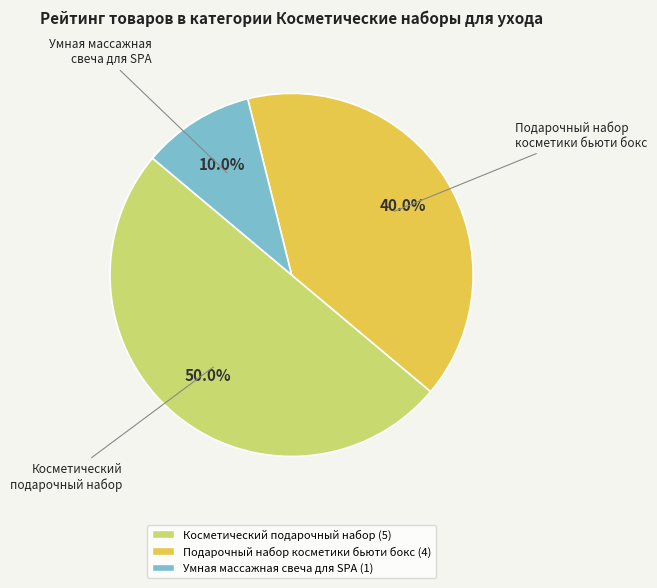

Count the number of slices in the pie.

3